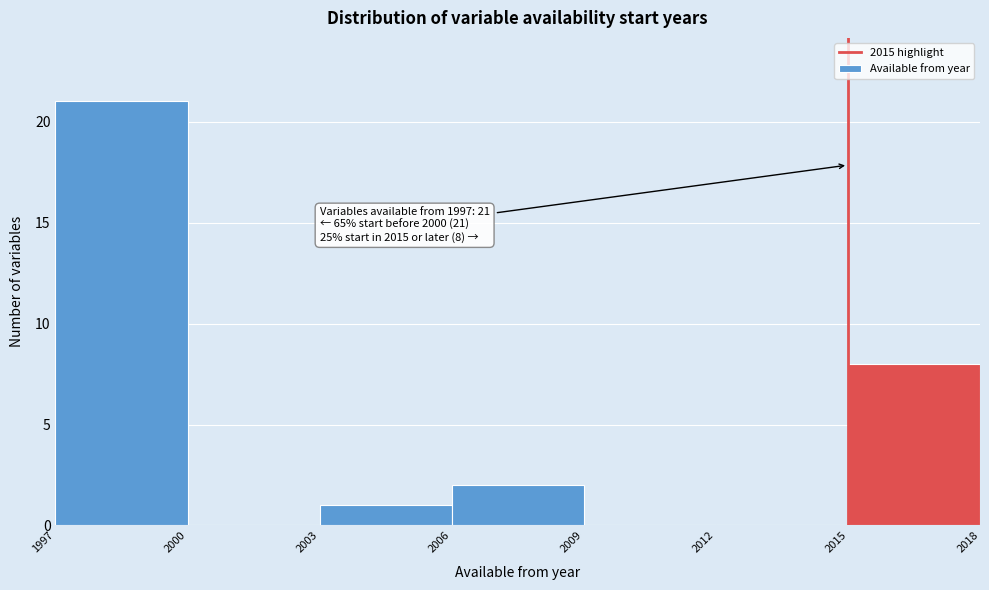

Which range on the x-axis has the tallest bar?

1997 to 2000